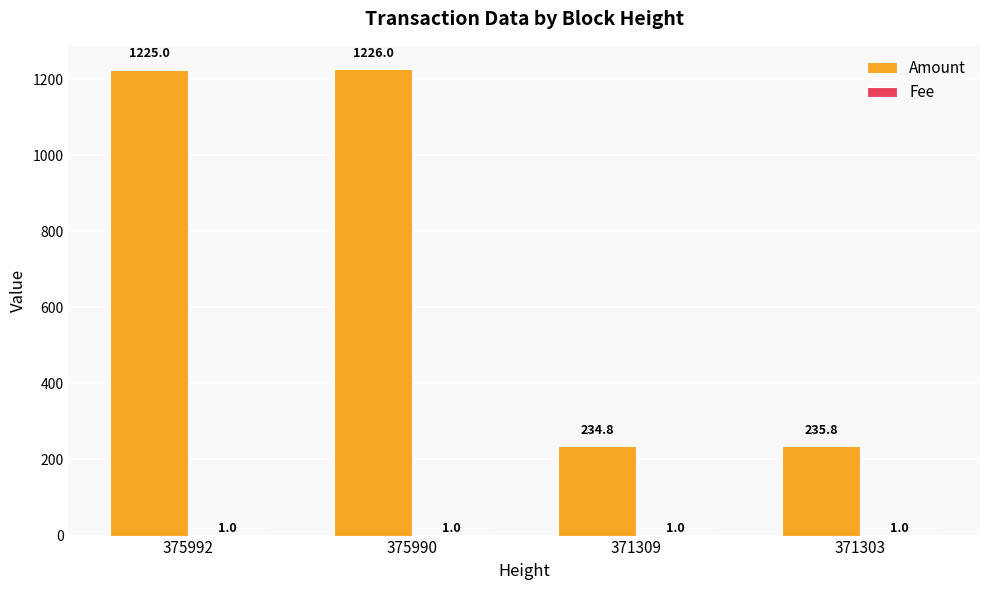

What is the sum of all Amount values?

2921.6